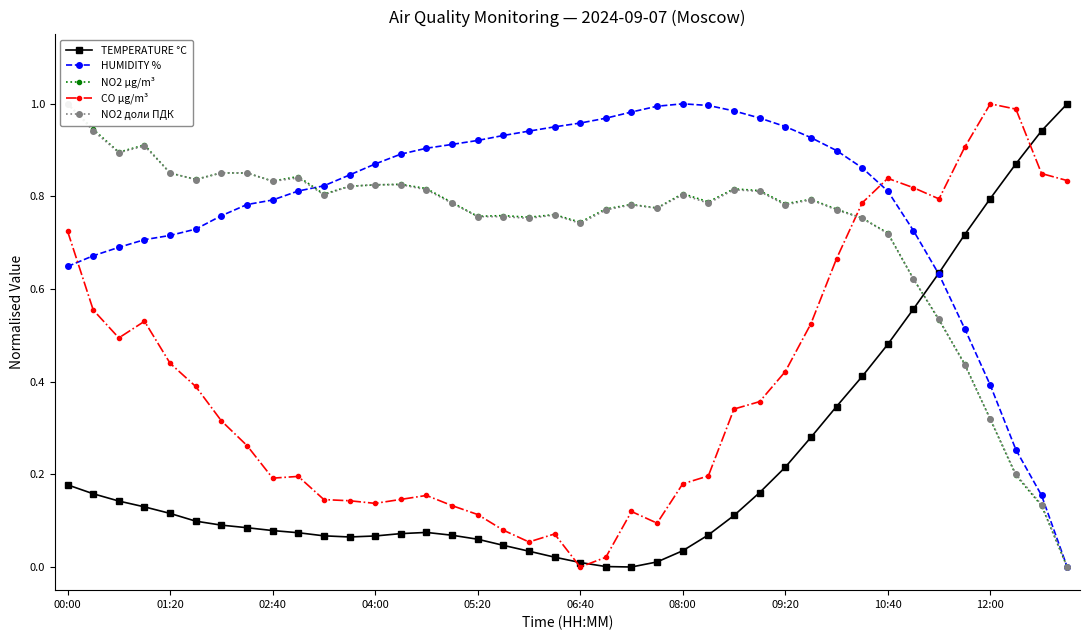

Which series has the largest range (max minus min)?

TEMPERATURE °C